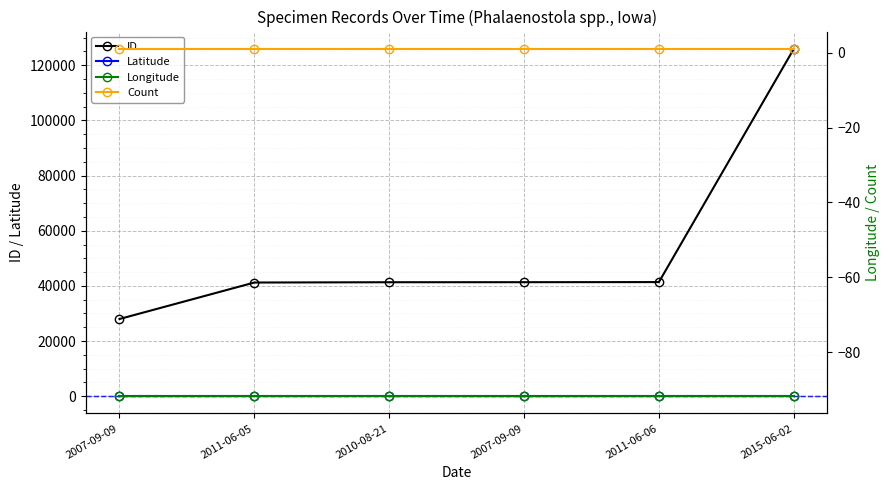

How many lines are shown in the chart?

4